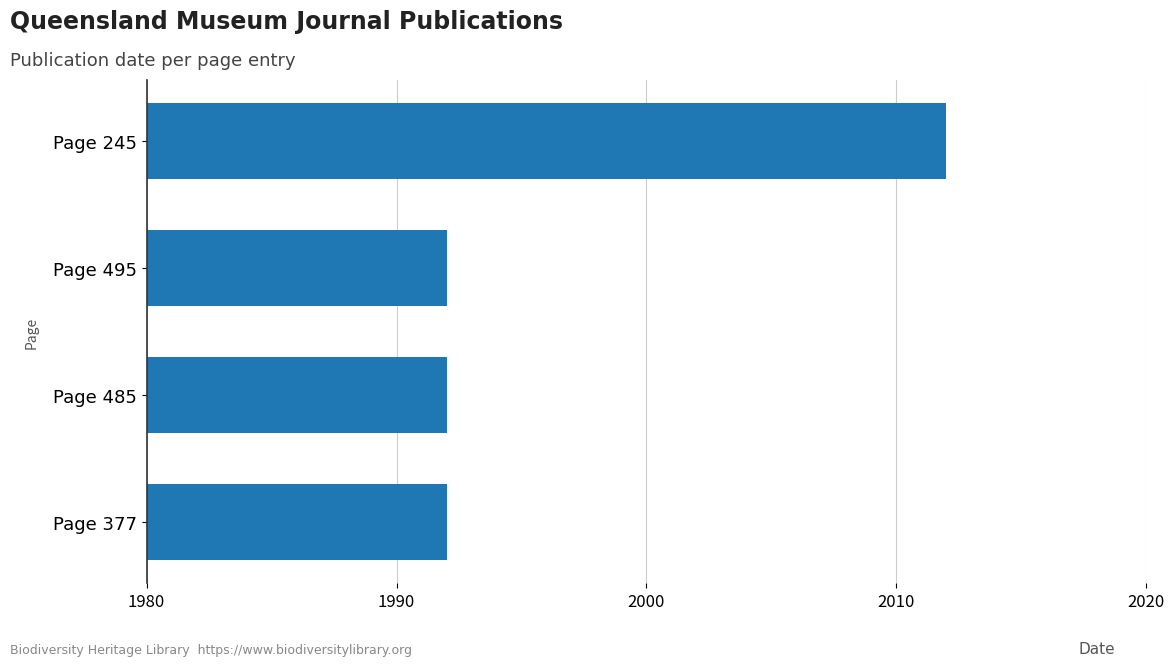

Are the bars grouped side by side (vs. stacked)?

No